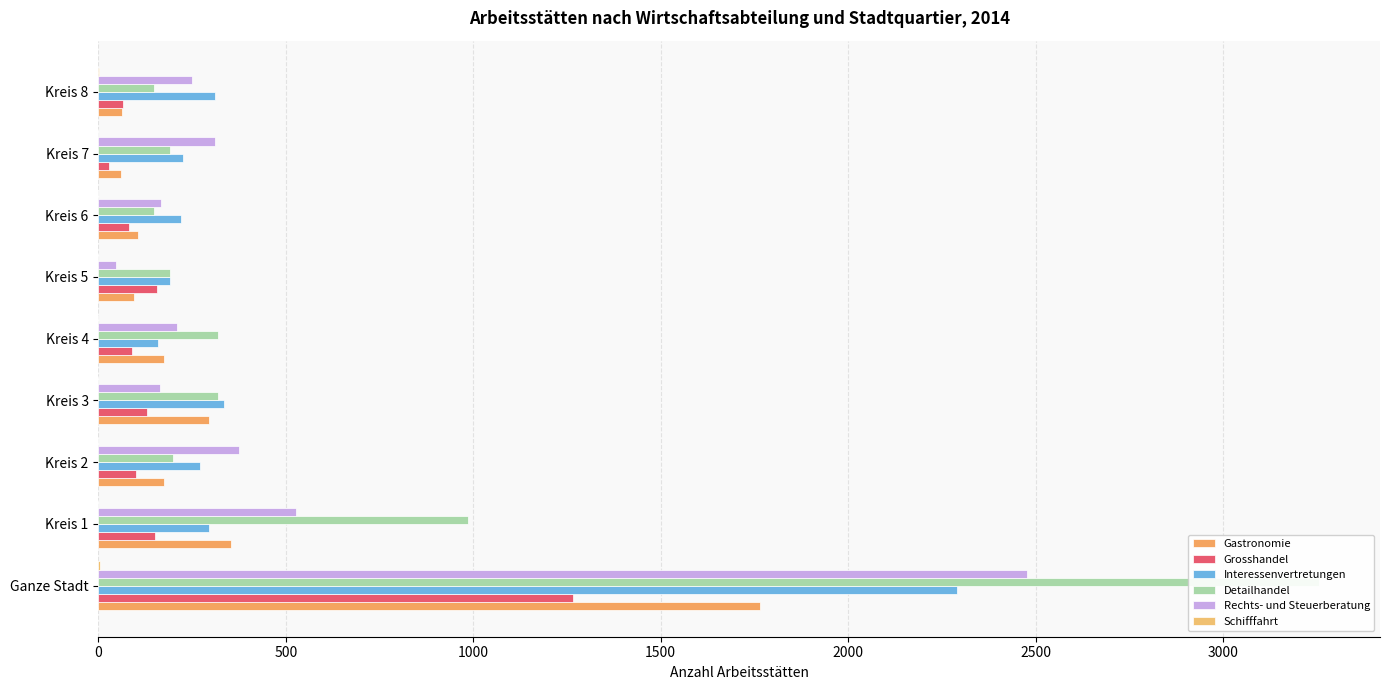

What is the average value of the Schifffahrt series?

1